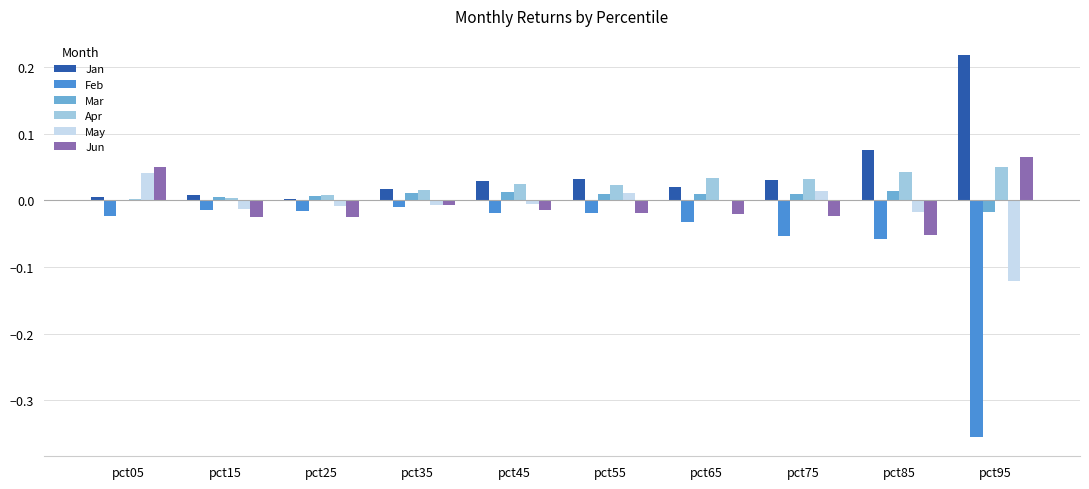

True or false: Jan has a value of 0.0 at pct75.

True